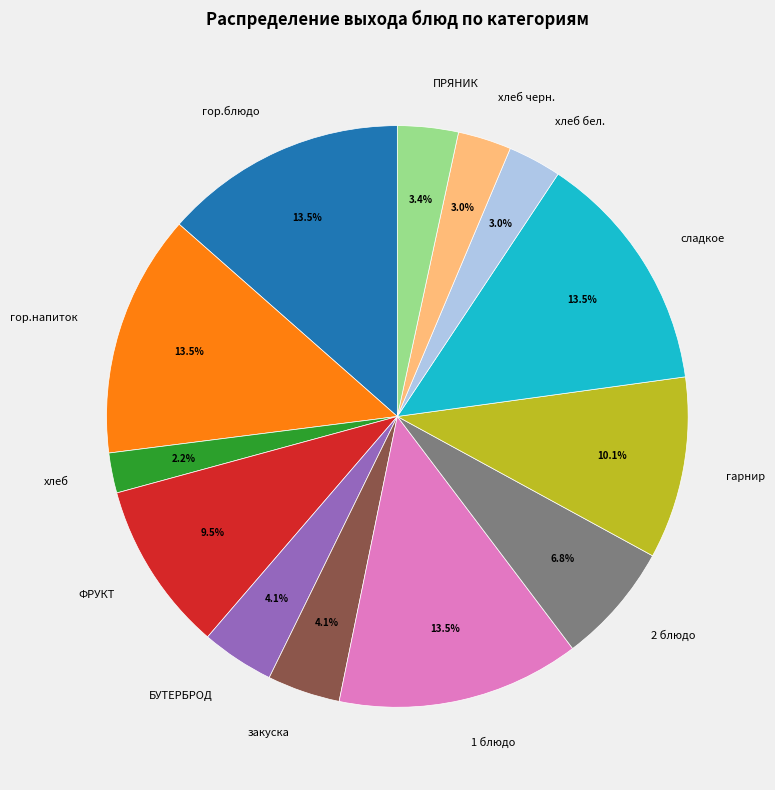

What is the smallest slice in the pie chart?

хлеб